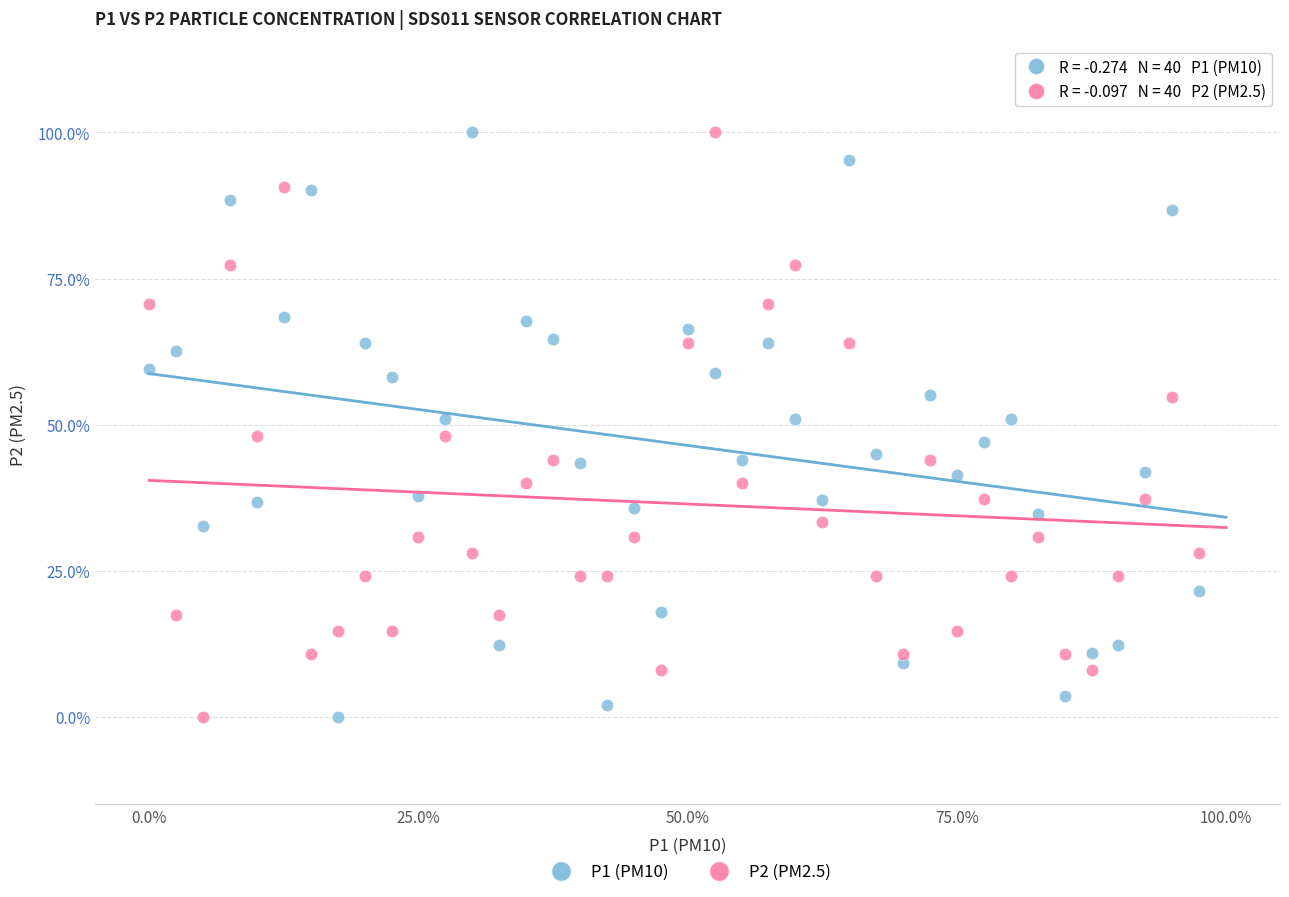

What are all the series names shown in the legend?

P1 (PM10), P2 (PM2.5)